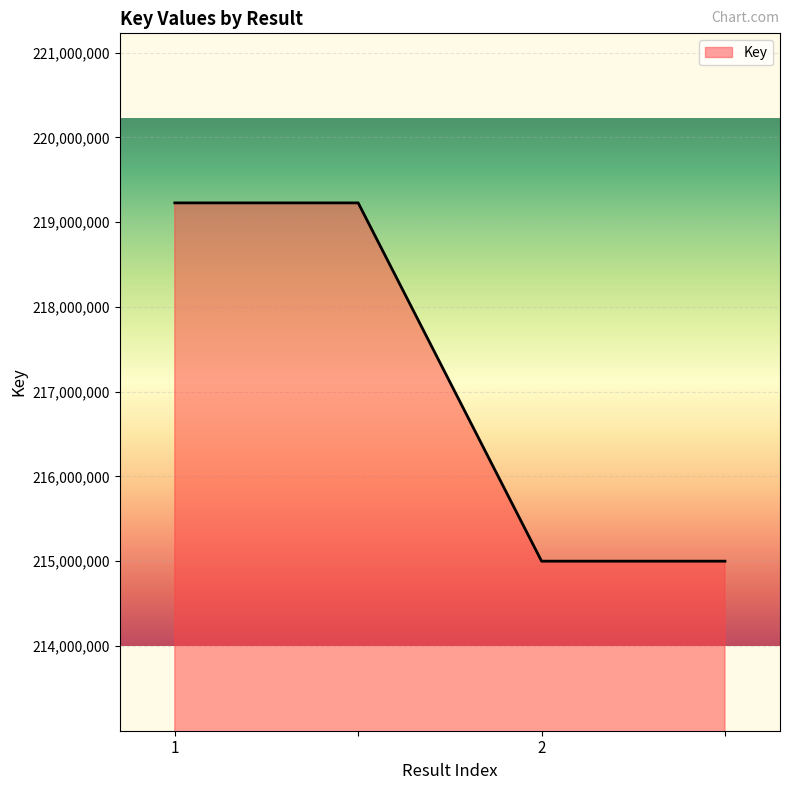

Reading right to left, extract all data points from this chart.

215000420	215000420	219226897	219226897